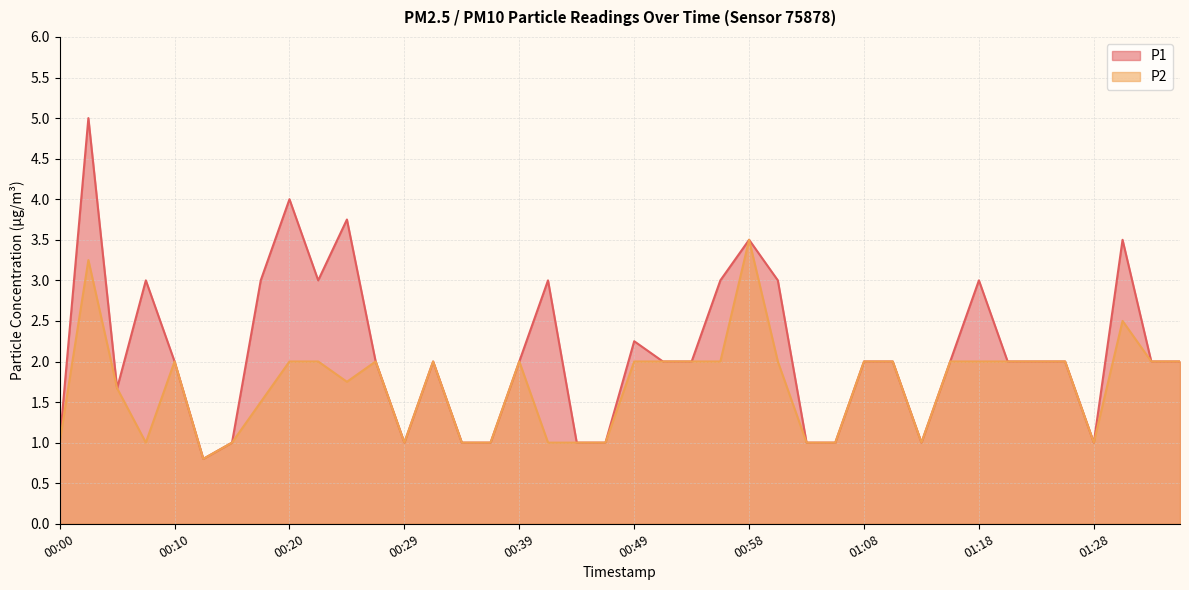

Where is the first local minimum for P1?

00:05